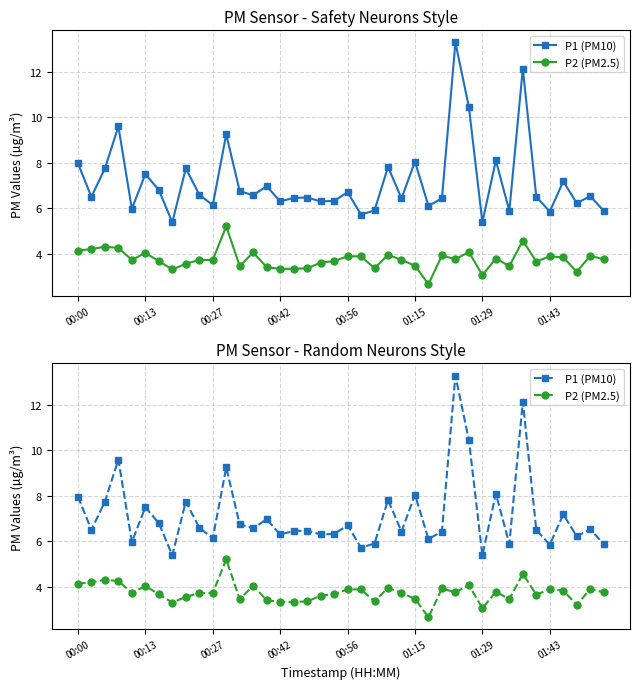

What is the difference between the P2 (PM2.5) values at 12 and 14?

0.1